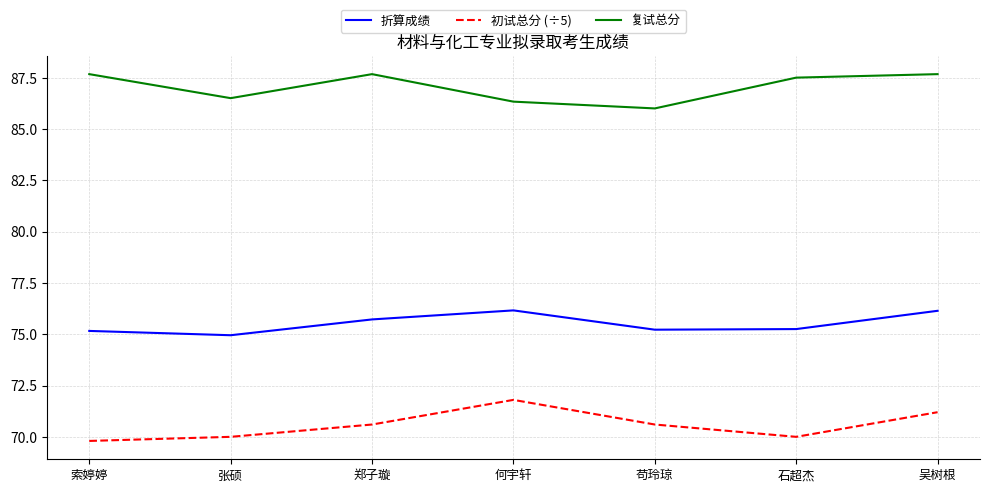

At which label does 复试总分 first exceed 87?

索婷婷